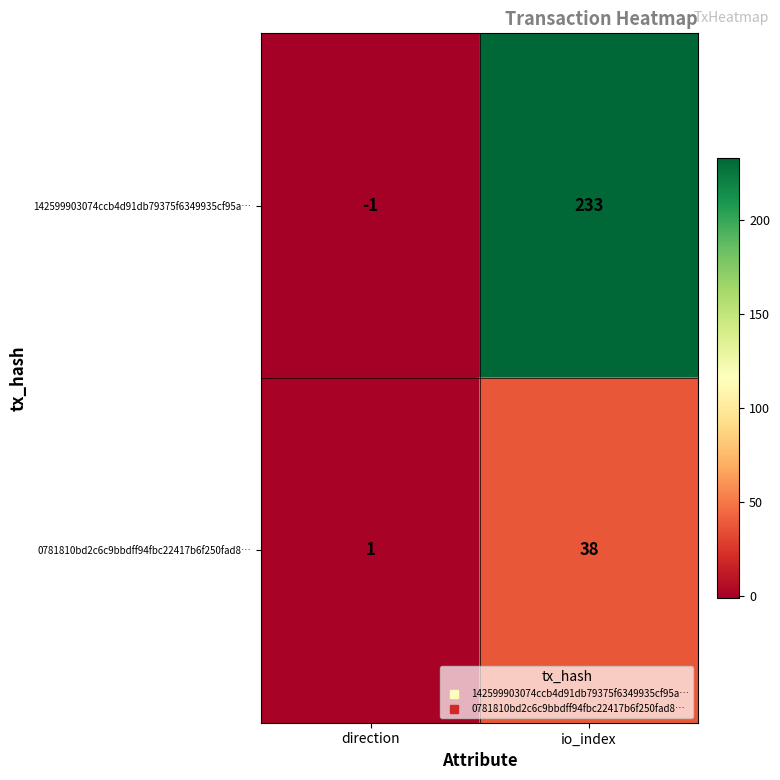

What is the smallest value displayed?

-1